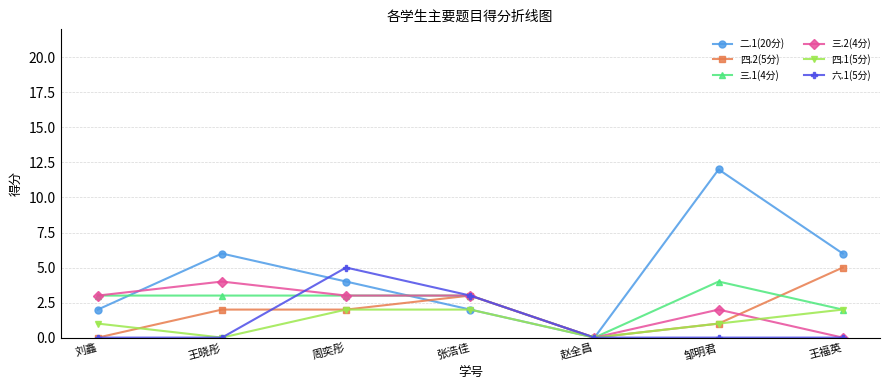

What is the label of the 2nd point from the left?

王晓彤